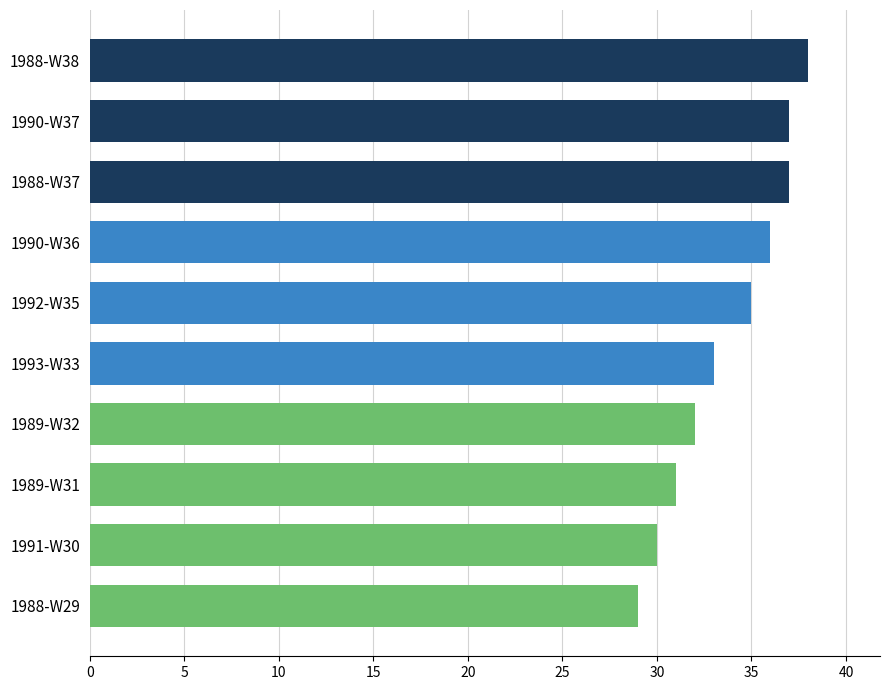

How many values are below 35?

5